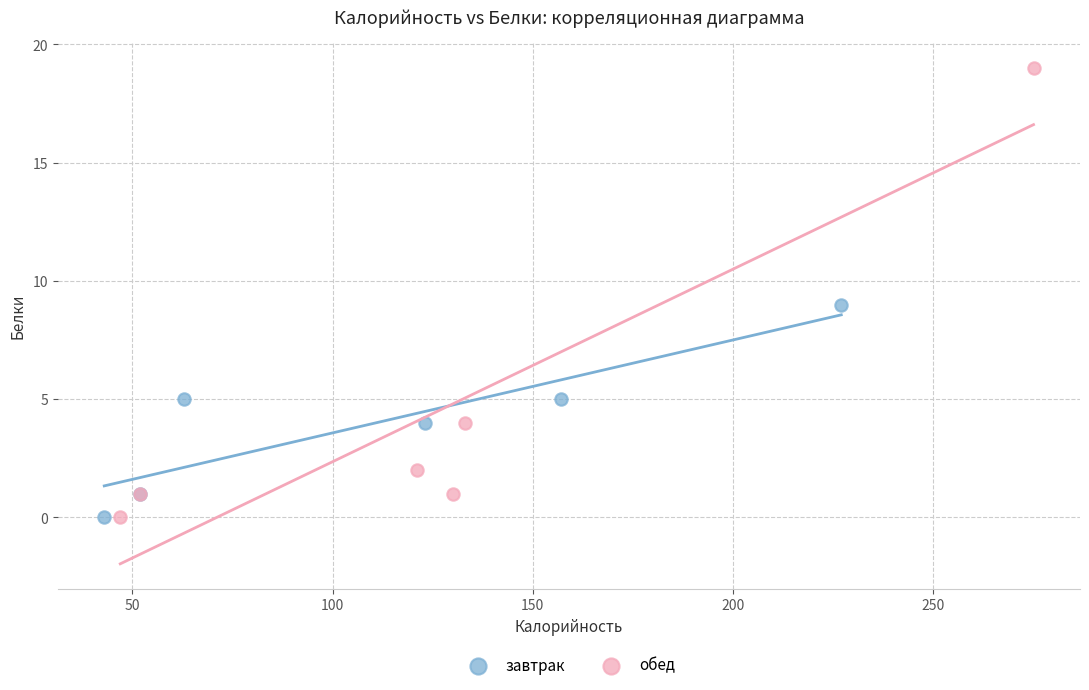

What are all the series names shown in the legend?

завтрак, обед